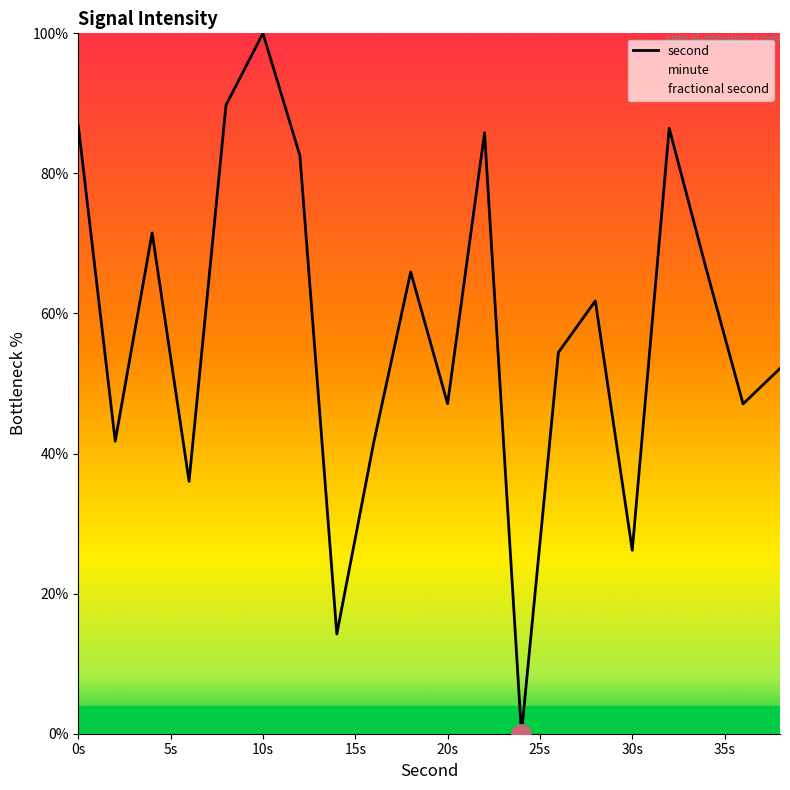

How many lines are shown in the chart?

1